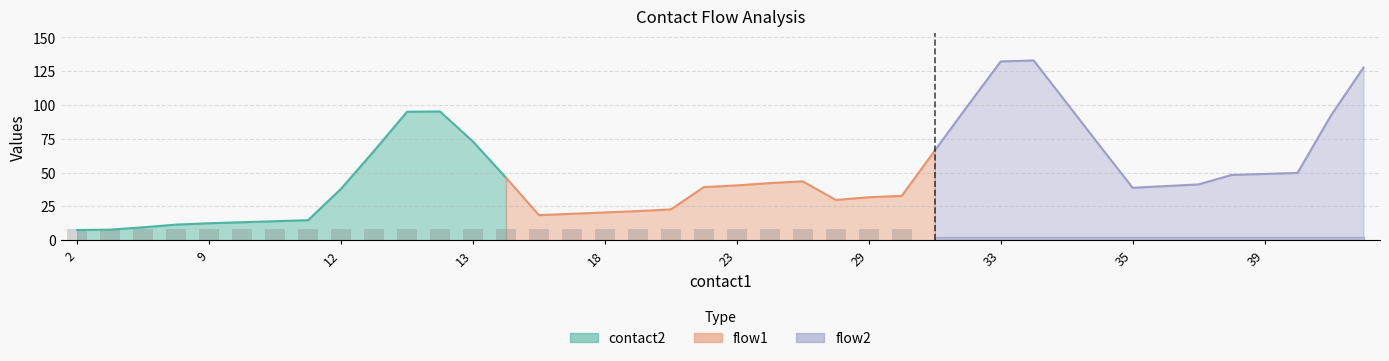

Is it true that flow1 equals 1 at 25?

False